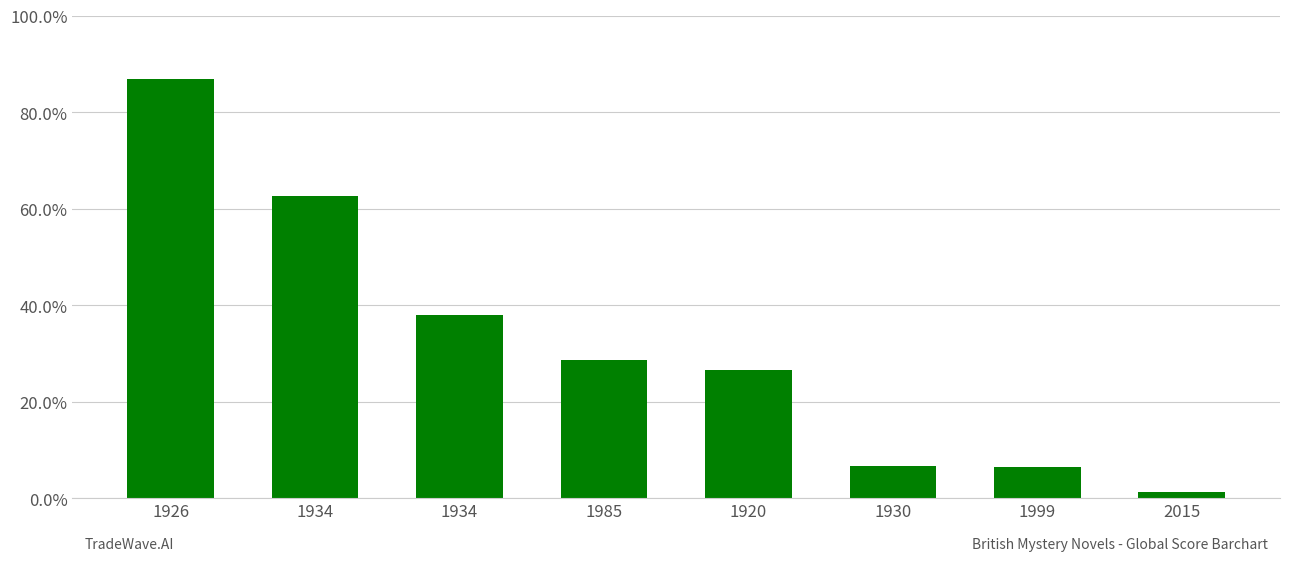

Between 1934 and 2015, which is larger?

1934